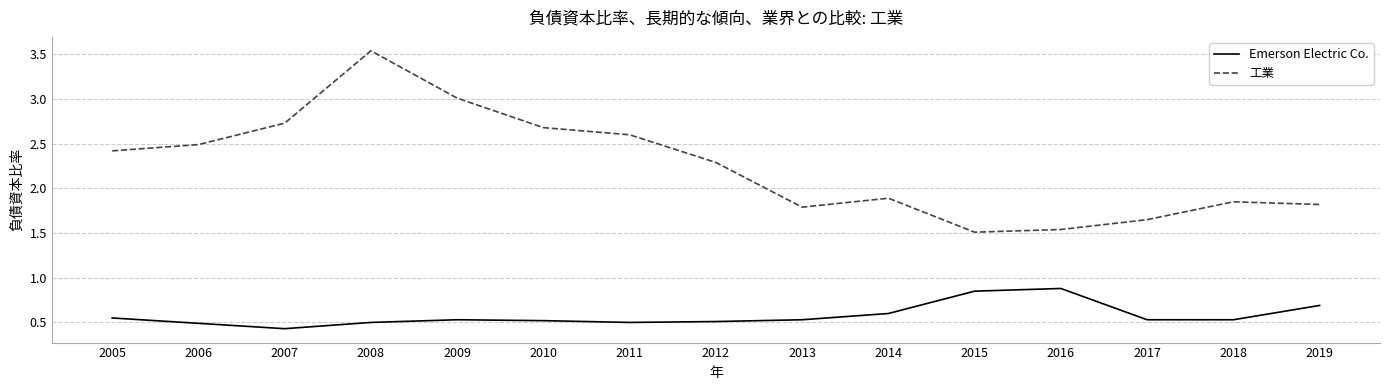

List the series in order of their overall mean, highest first.

工業, Emerson Electric Co.